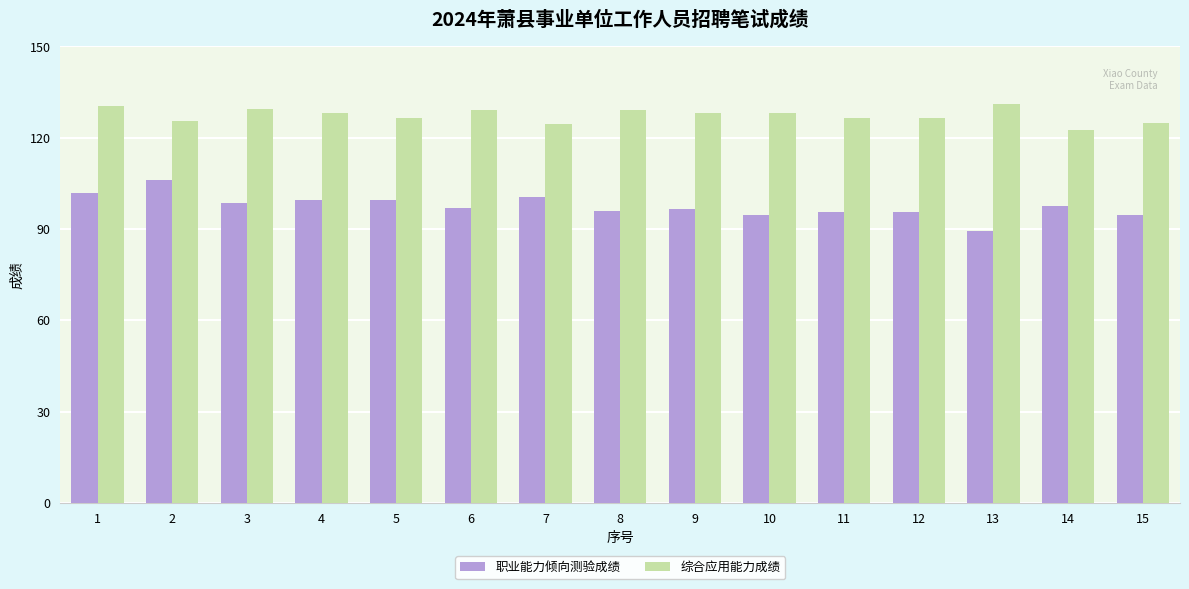

The 综合应用能力成绩 series shows 126.5 at 12. True or false?

True